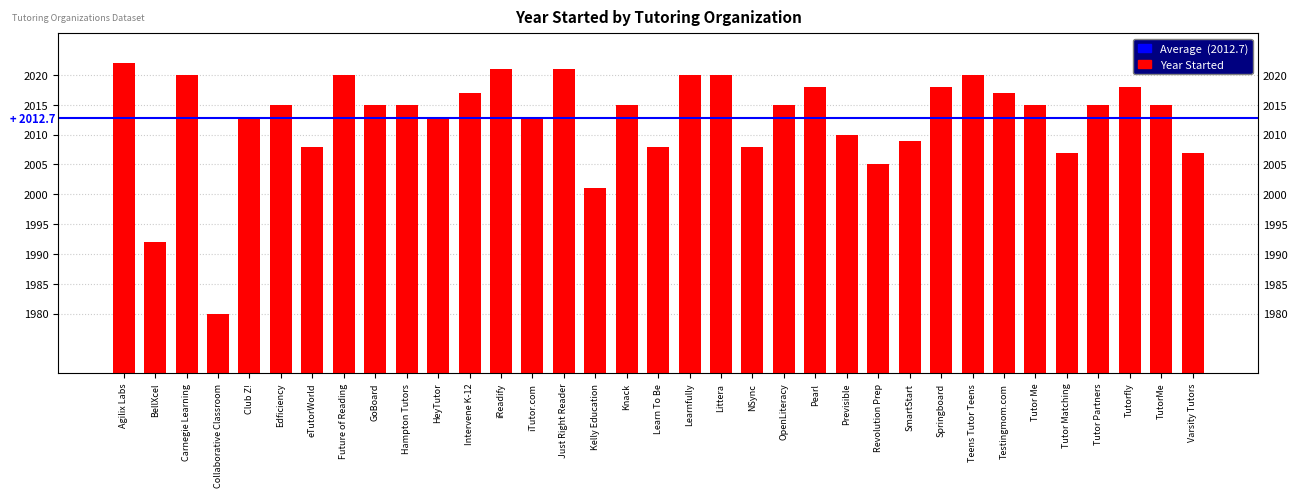

What value does the data have at iTutor.com, to the nearest 5?

2015